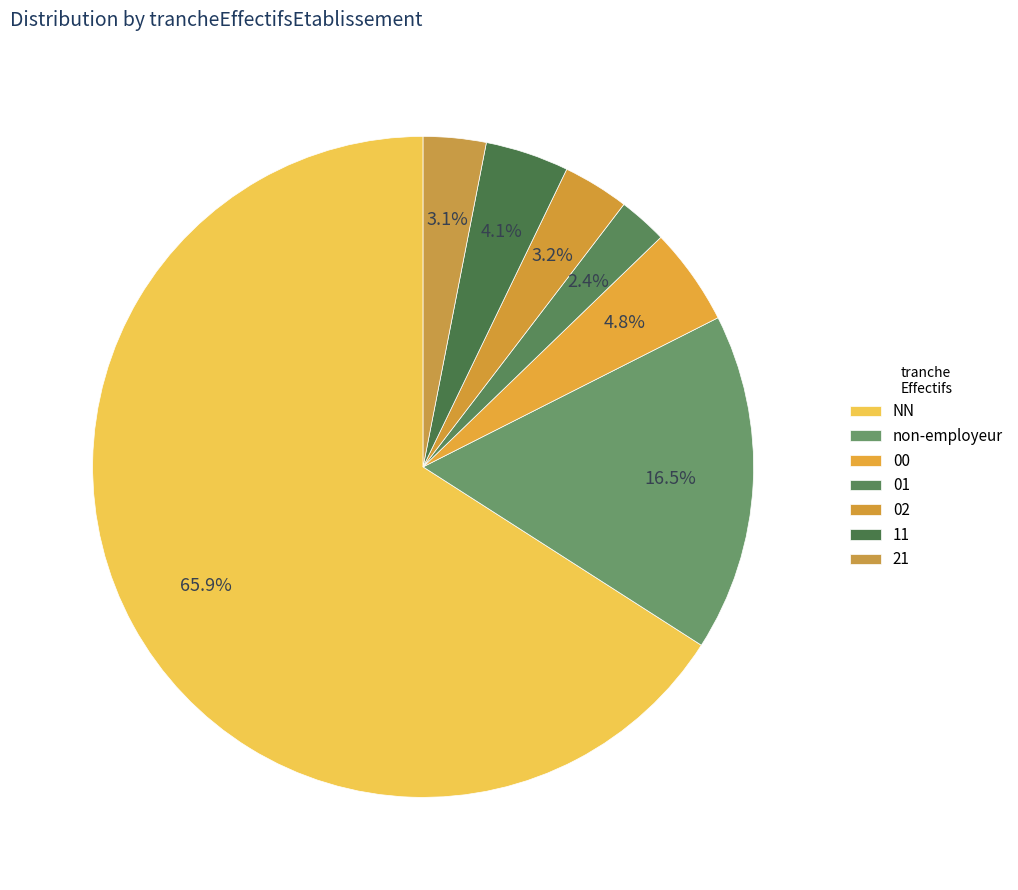

Which slice is the largest?

NN